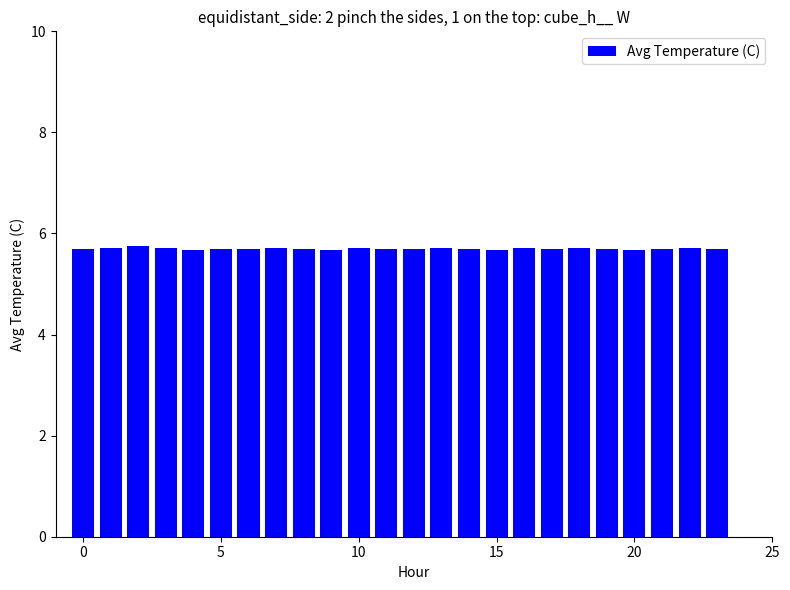

What is the average value?

5.7